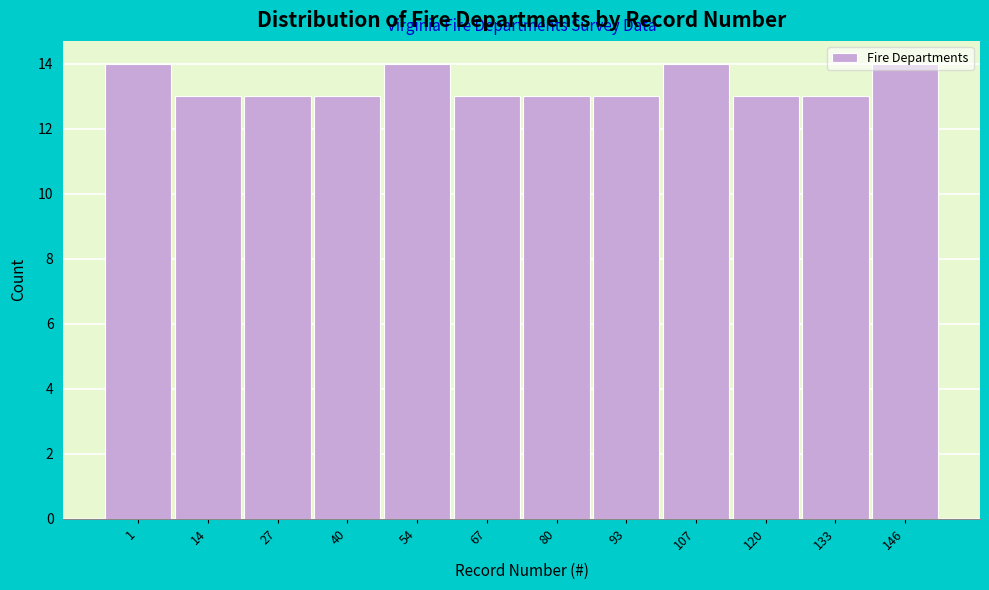

Is it true that the value at 1 is 14?

True